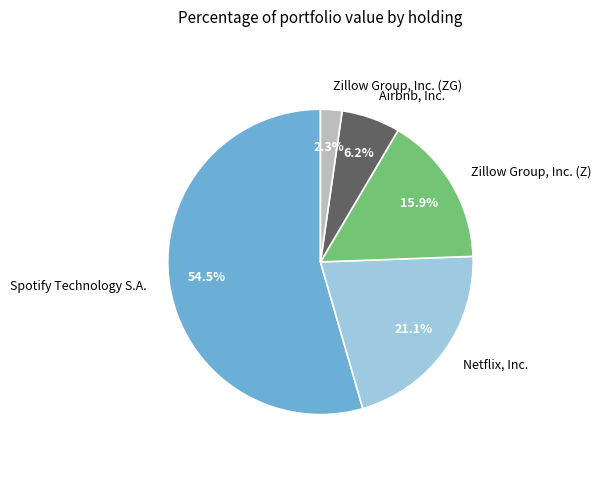

What portion of the pie excludes Spotify Technology S.A.?

45.5%